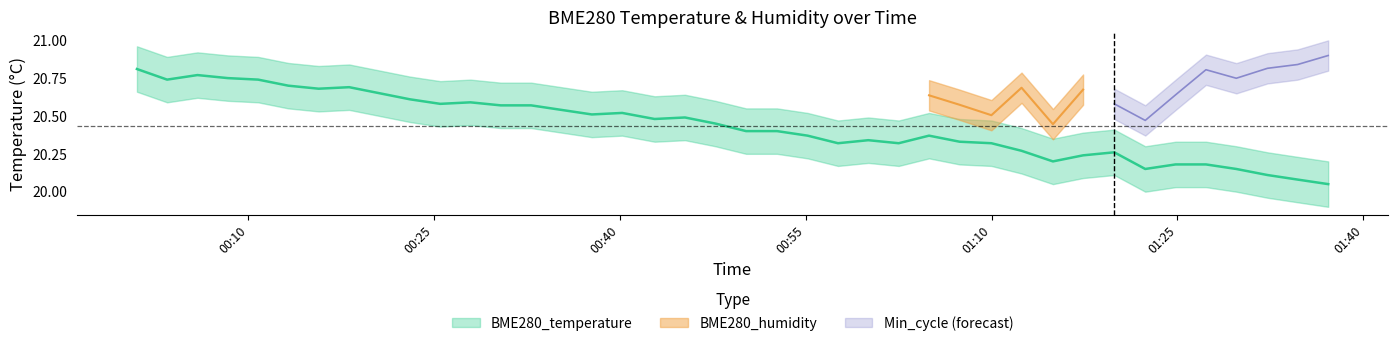

Count the number of categories in the chart.

40